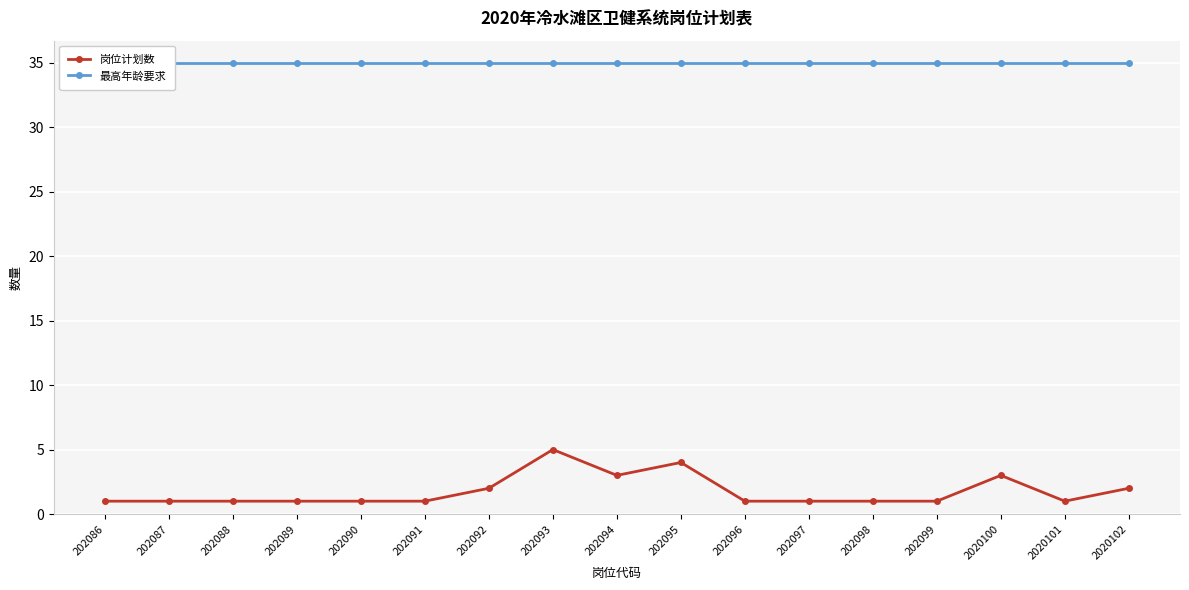

At which label is 最高年龄要求 closest to 35?

202086